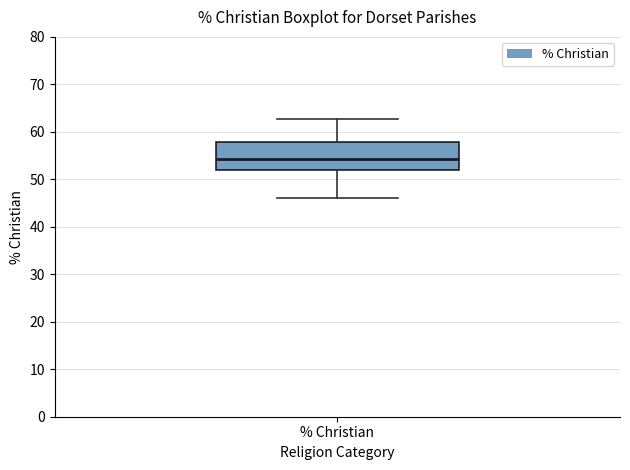

Transcribe this box plot: give where the median line is, the range the box spans, and where the two whiskers end, as read against the y-axis. The values are not printed on the chart, so give them approximately, as read against the axis.

median 54, box 52 to 58, whiskers 46 to 63